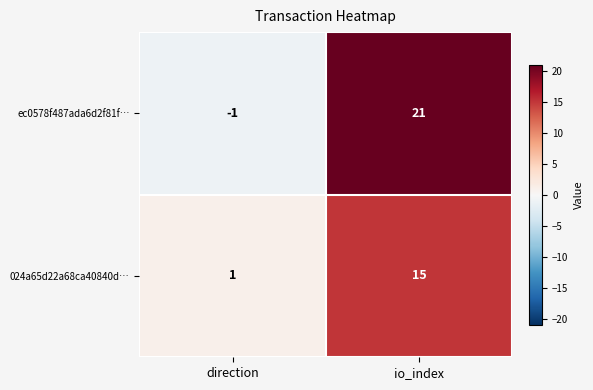

How many data points in ec0578f487ada6d2f81f… are less than 21?

1